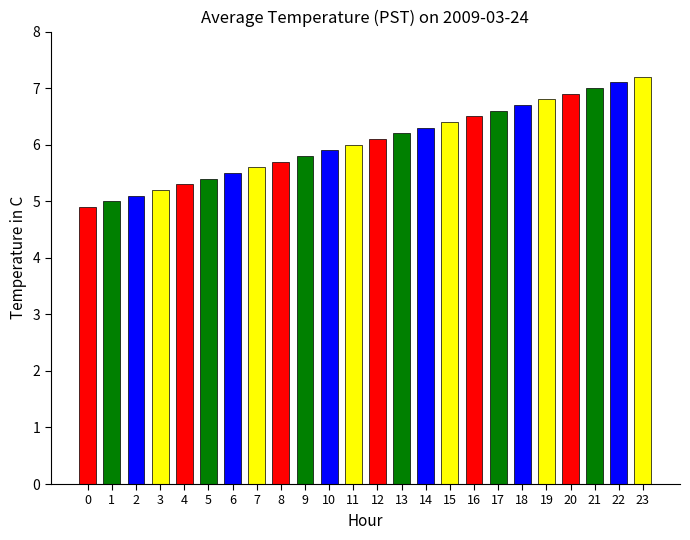

What is the change in value from 13 to 21?

+0.8